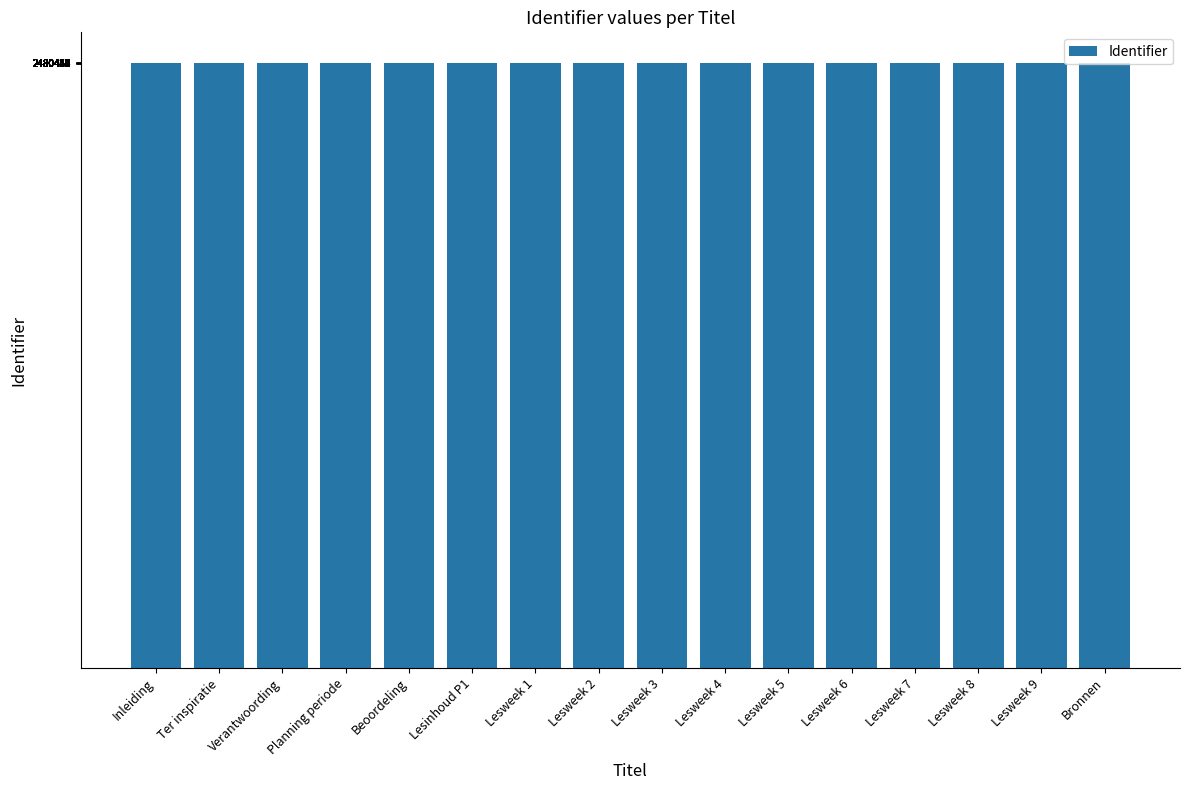

The chart shows a value of 4055931 at Lesweek 9. True or false?

False